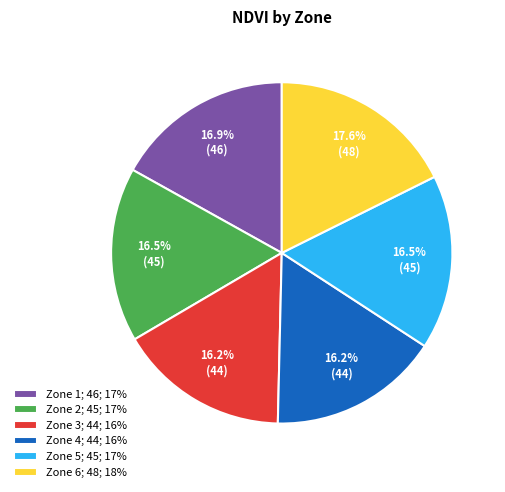

What portion of the pie excludes Zone 6; 48; 18%?

82.4%